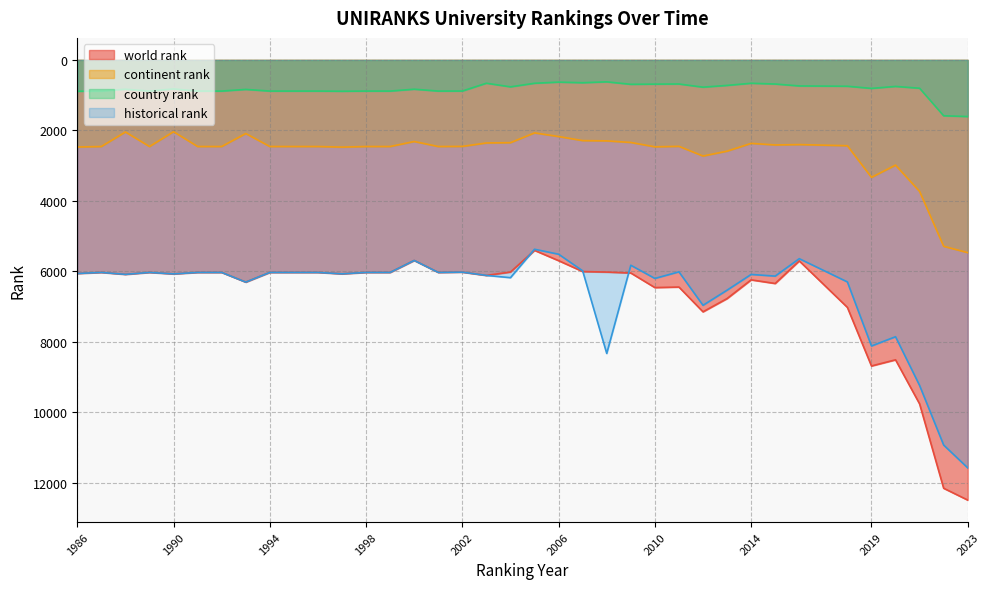

How many values in the world rank series are below 6050?

18